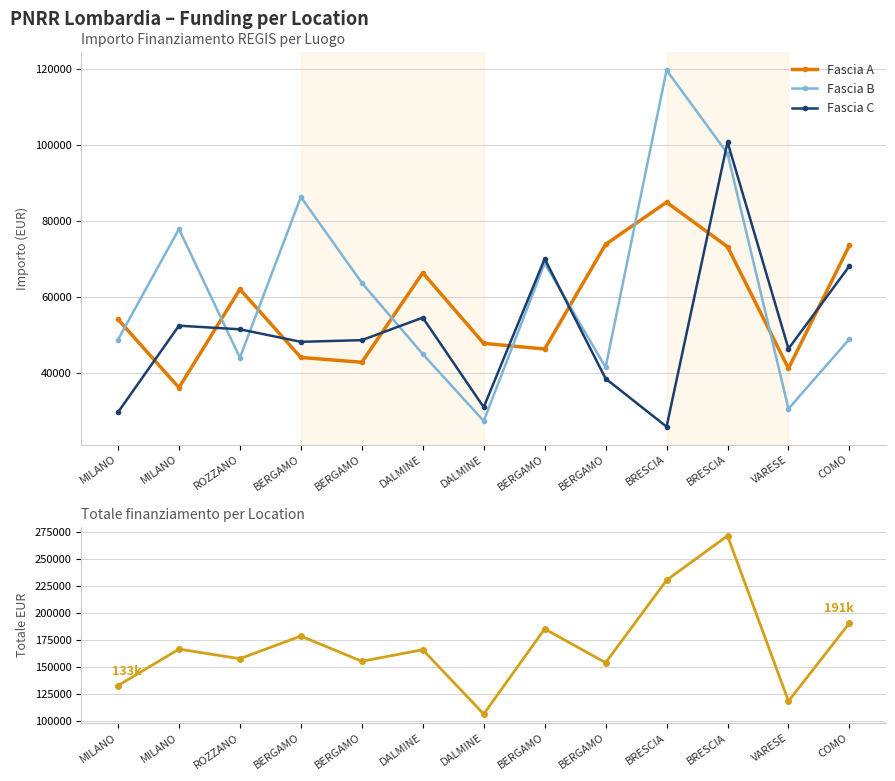

What is the value of the Fascia C point at the 1st from the left?

29640.7